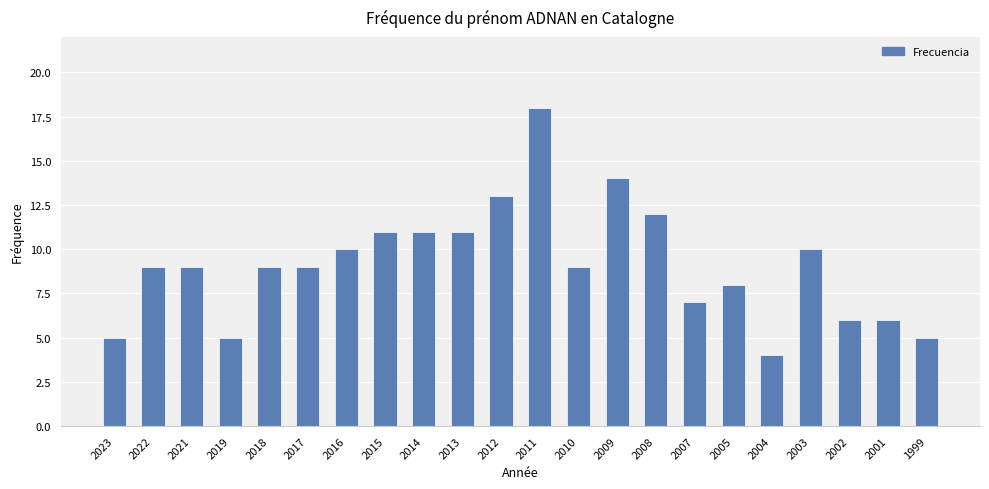

Between 2005 and 2009, which is larger?

2009